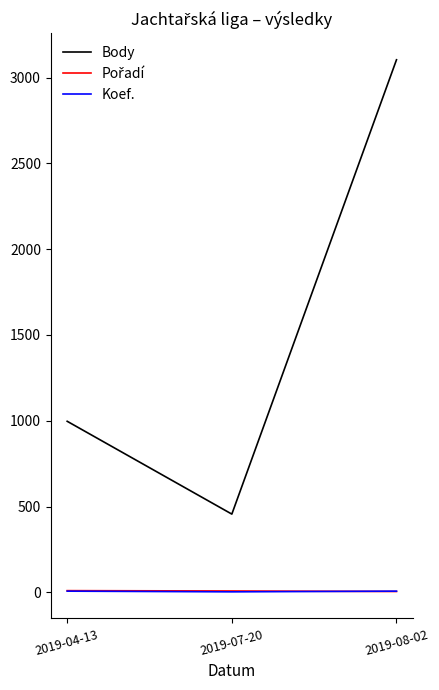

What position from the right is 2019-08-02?

1